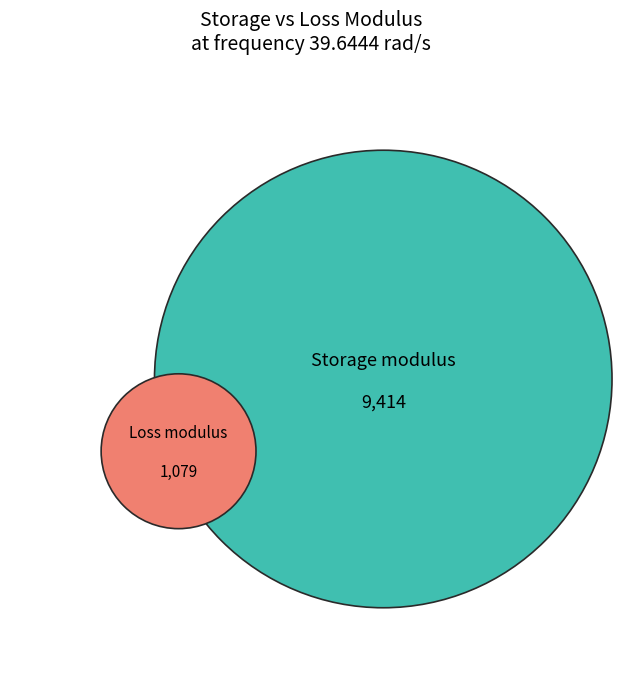

Is it true that 10 is 1% of the pie?

False